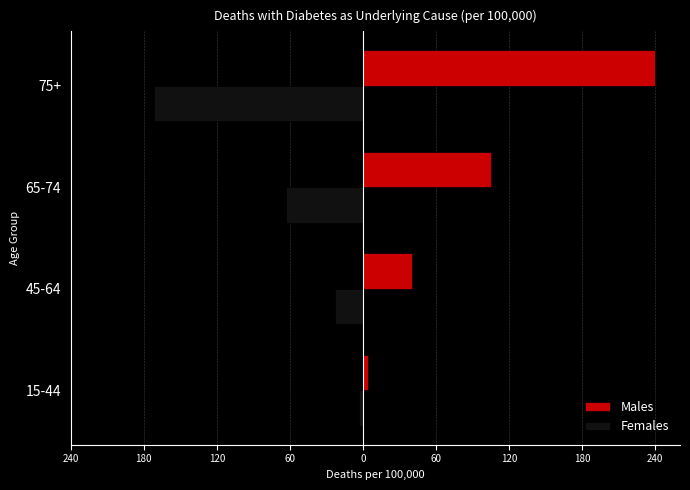

List the series in order of their peak value, highest first.

Males, Females